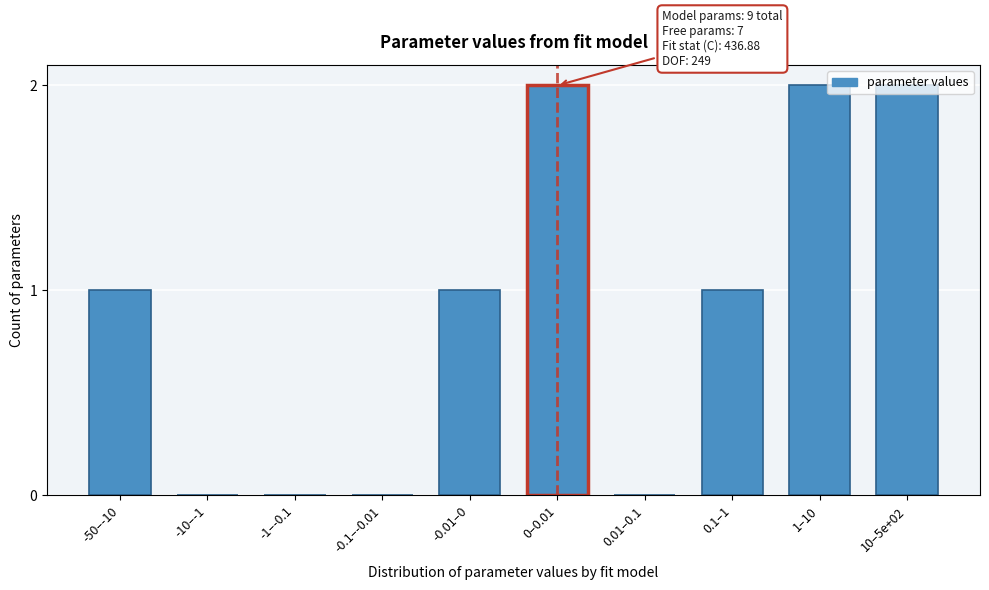

Is it true that the value at -10–-1 is 0?

True